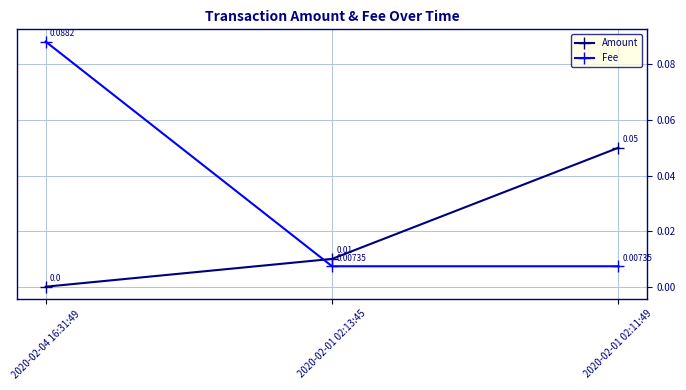

Rank the series by their average value, from highest to lowest.

Fee, Amount